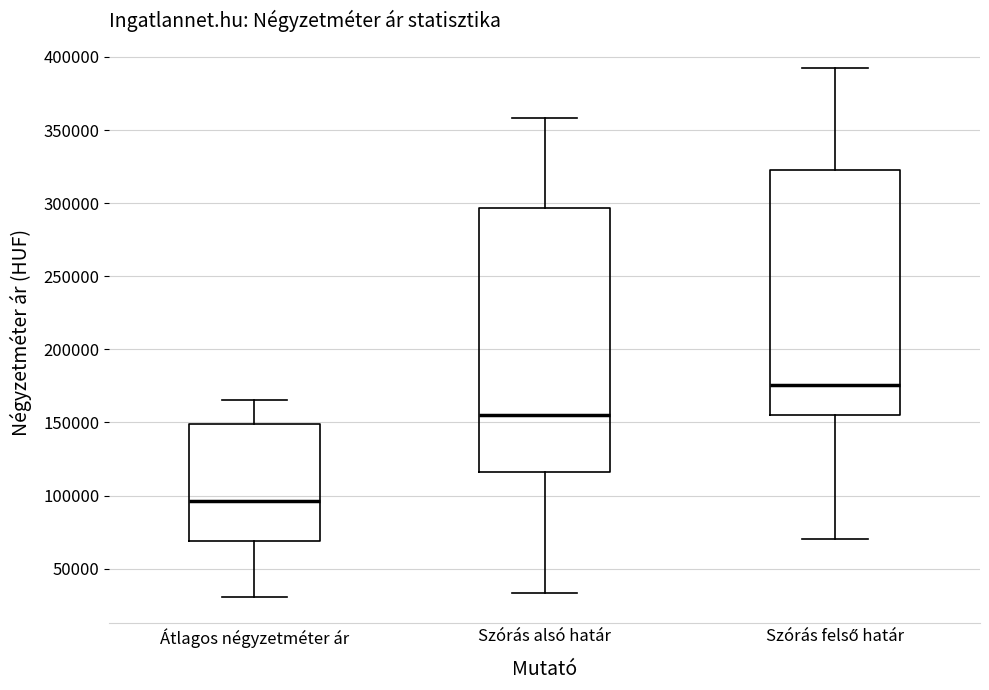

Reading left to right, read every box against the y-axis: the position of its median line, the range the box covers, and the ends of its whiskers. The values are not printed on the chart, so give them approximately, as read against the axis.

Átlagos négyzetméter ár: median 95000, box 70000 to 150000, whiskers 30000 to 165000
Szórás alsó határ: median 155000, box 115000 to 295000, whiskers 35000 to 360000
Szórás felső határ: median 175000, box 155000 to 320000, whiskers 70000 to 395000